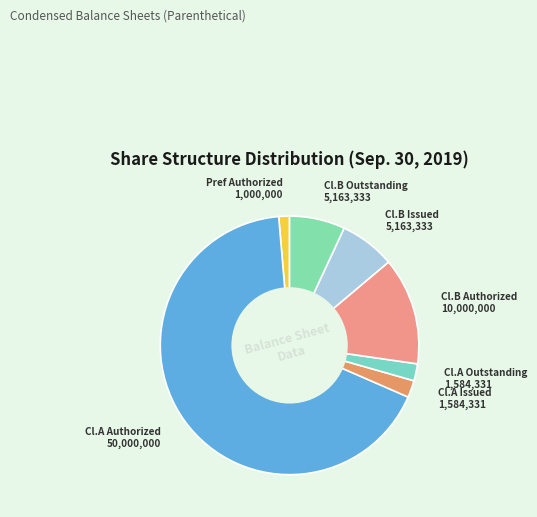

How many slices are in this pie chart?

7